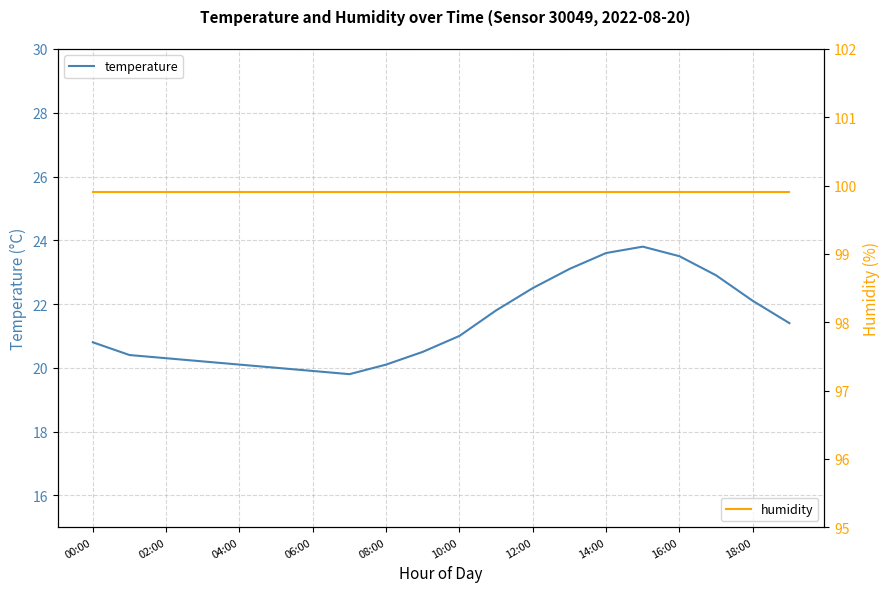

The value of temperature at 16:00 is 33.9. True or false?

False